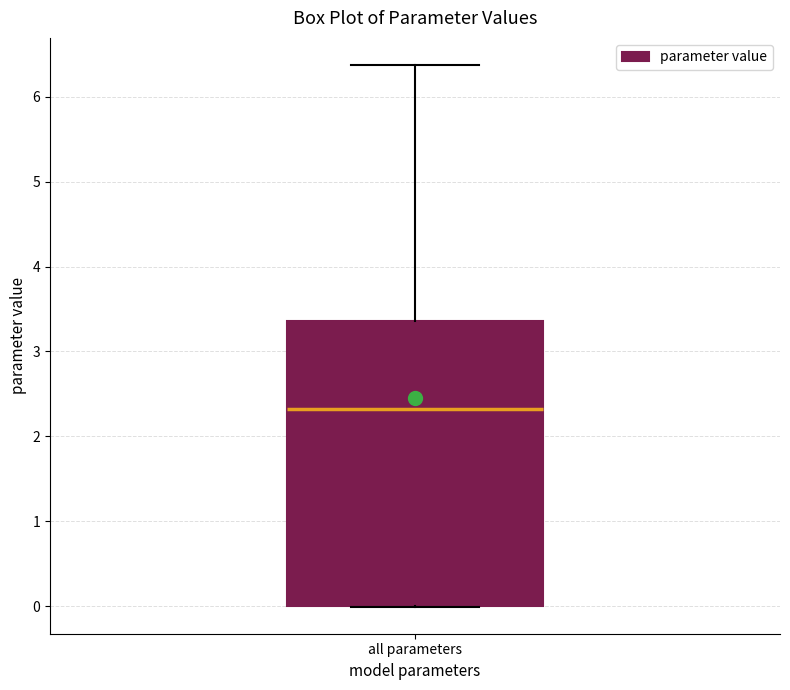

Transcribe this box plot: give where the median line is, the range the box spans, and where the two whiskers end, as read against the y-axis. The values are not printed on the chart, so give them approximately, as read against the axis.

median 2.3, box 0.0 to 3.4, whiskers 0.0 to 6.4